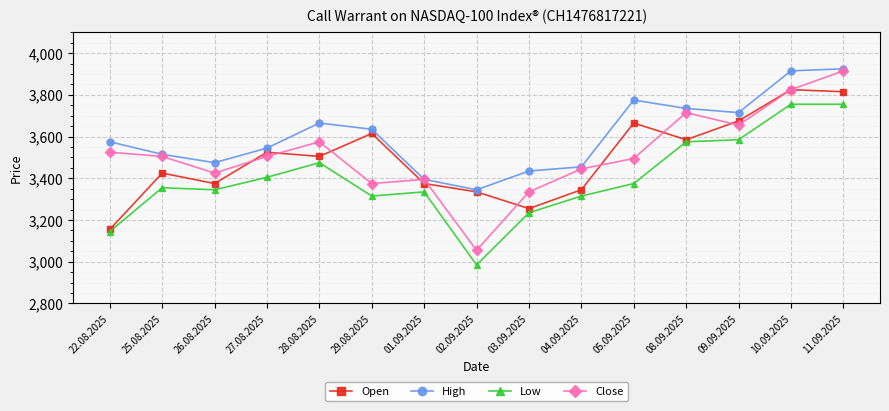

True or false: Close and Low cross at least once.

False